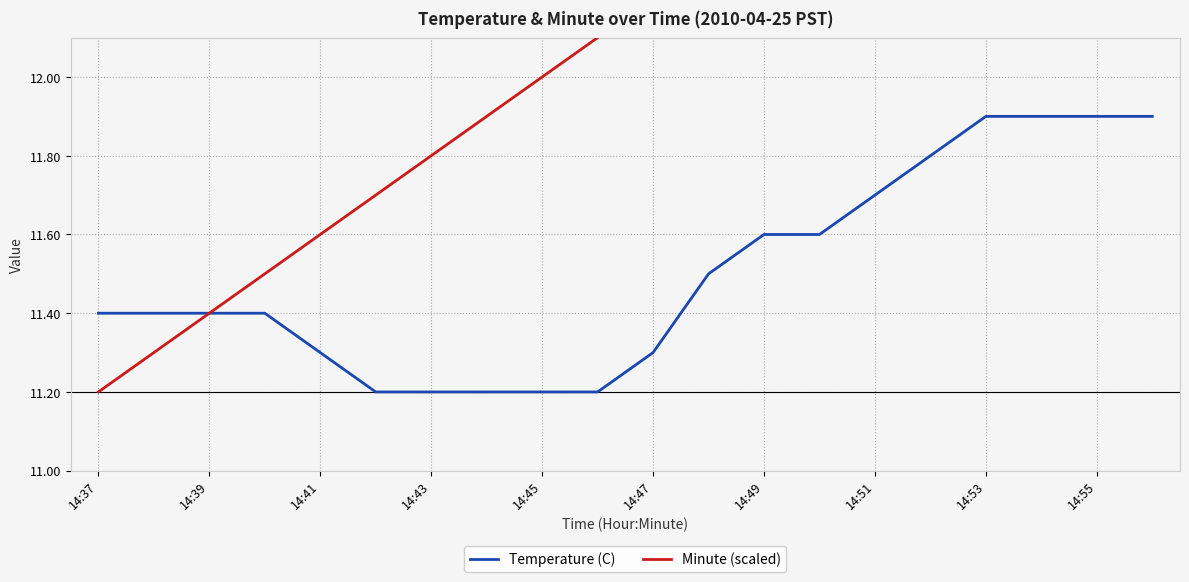

How many series are shown in this chart?

2